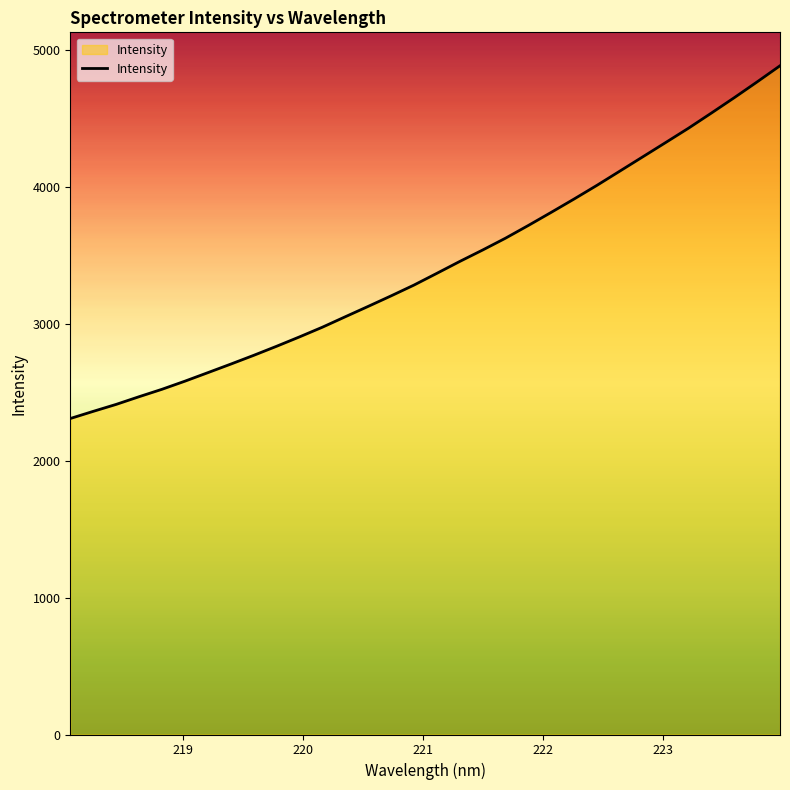

Reading right to left, what are all the values shown in this chart?

4886.8	4769.0	4653.6	4541.3	4430.8	4325.8	4221.4	4117.4	4013.4	3913.4	3815.9	3720.1	3626.8	3540.3	3456.7	3370.0	3284.1	3205.2	3128.3	3052.5	2976.2	2905.4	2836.8	2770.5	2706.6	2644.0	2581.9	2522.7	2468.4	2412.2	2361.3	2309.1